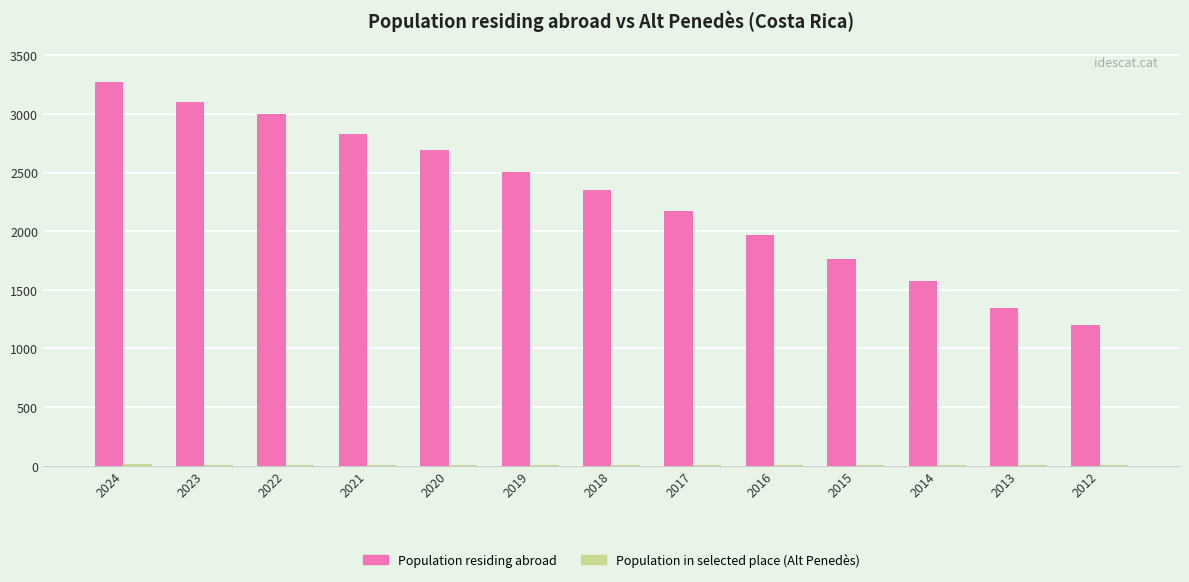

Which series has the largest total across all categories?

Population residing abroad